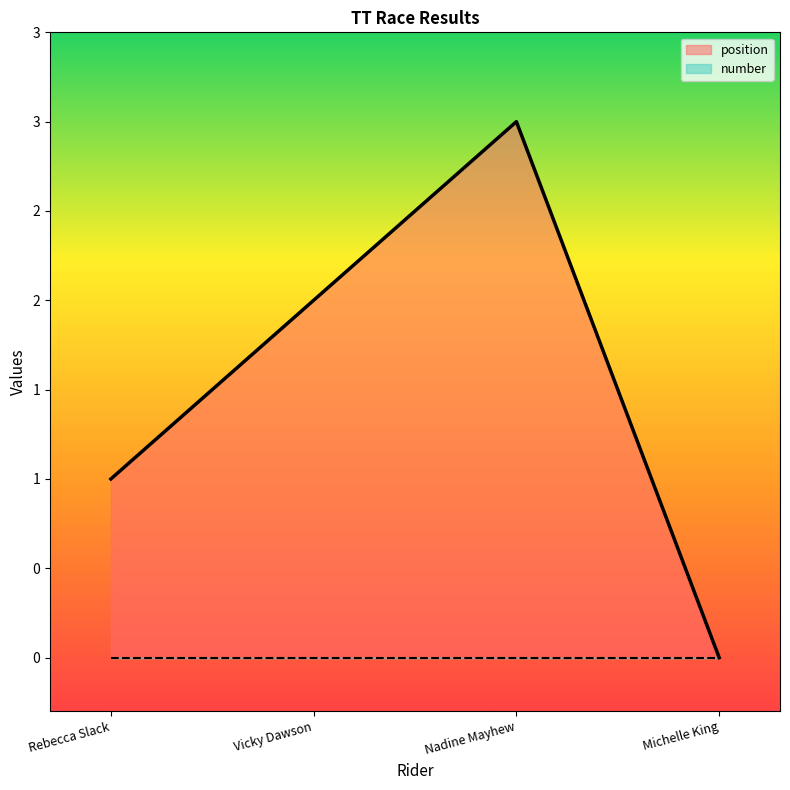

Reading left to right, what are all the values shown in this chart?

Rebecca Slack=1	Vicky Dawson=2	Nadine Mayhew=3	Michelle King=0